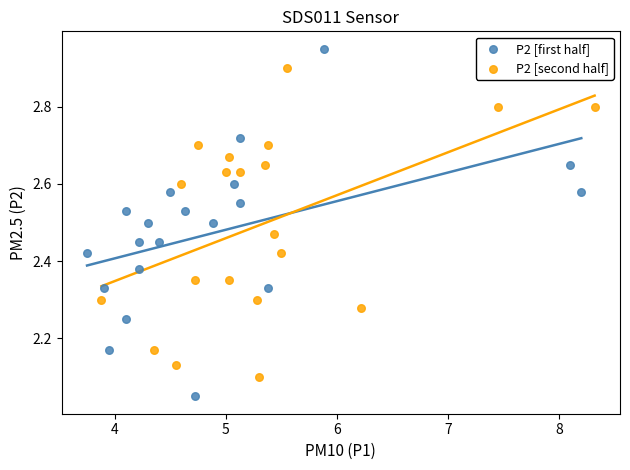

Which series has the largest Y range (max minus min)?

P2 [first half]